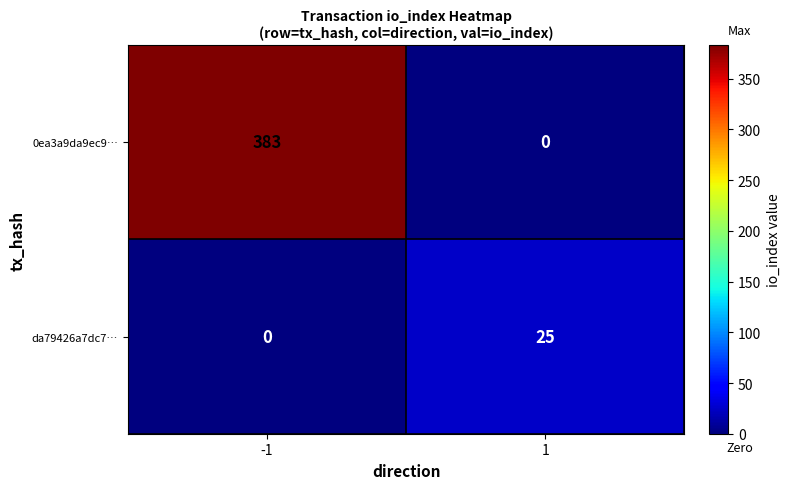

What is the sum of all 0ea3a9da9ec9… values?

383